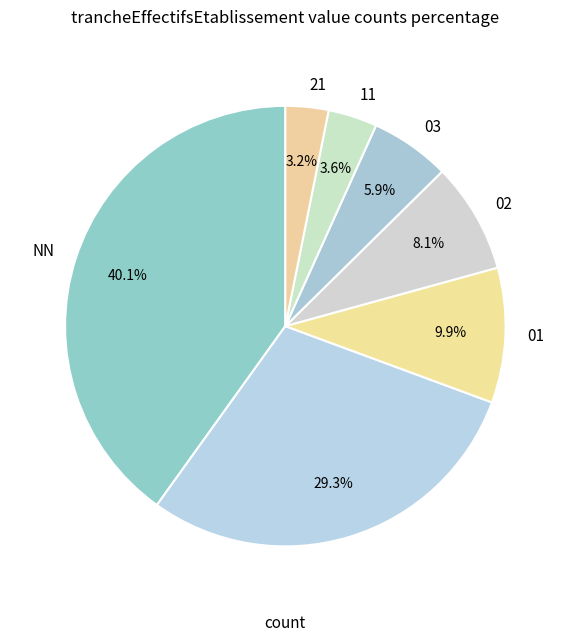

Which category has the smallest portion of the pie?

21